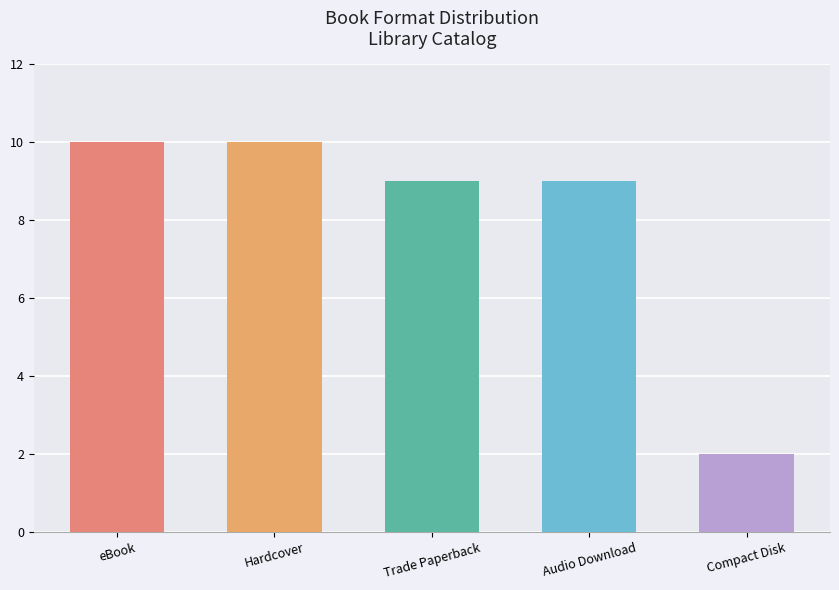

Are the bars horizontal?

No